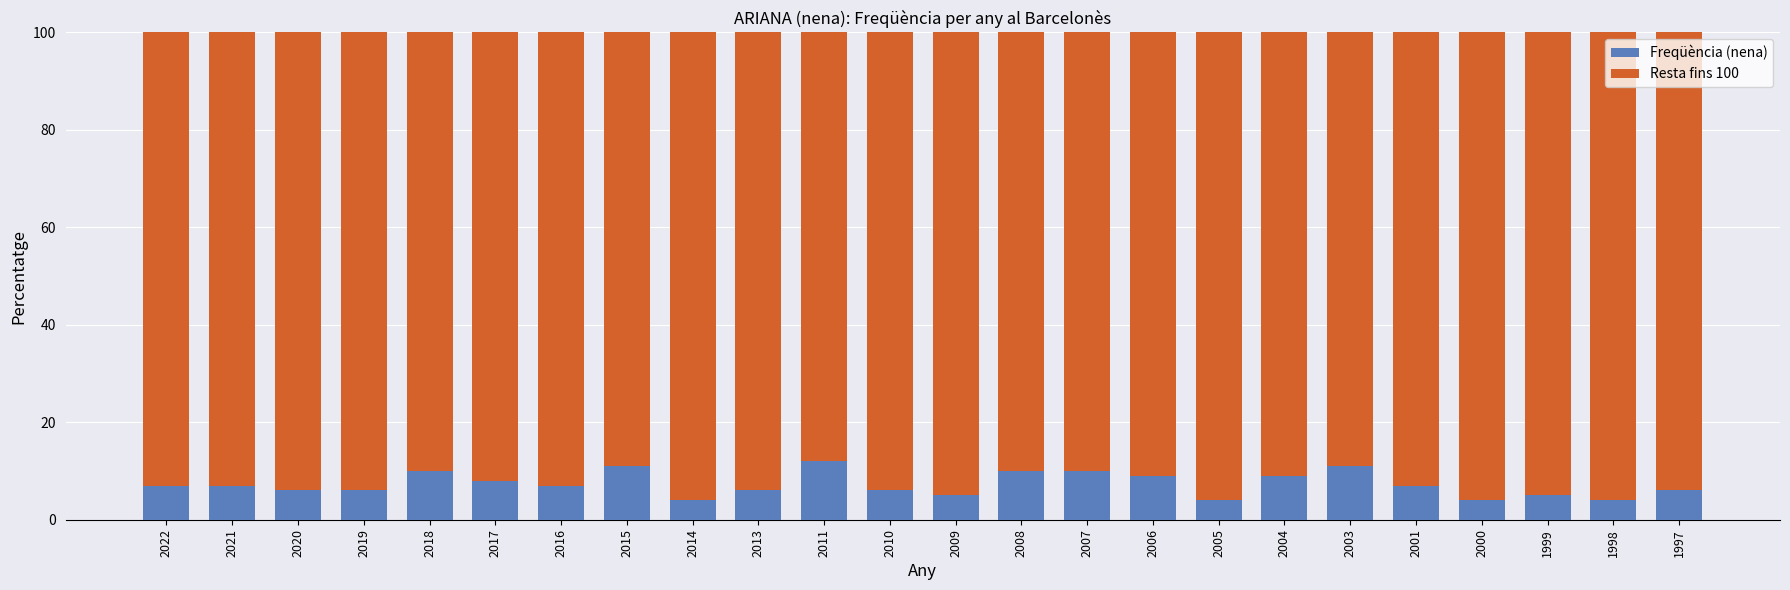

The value of Freqüència (nena) at 2008 is 5. True or false?

False